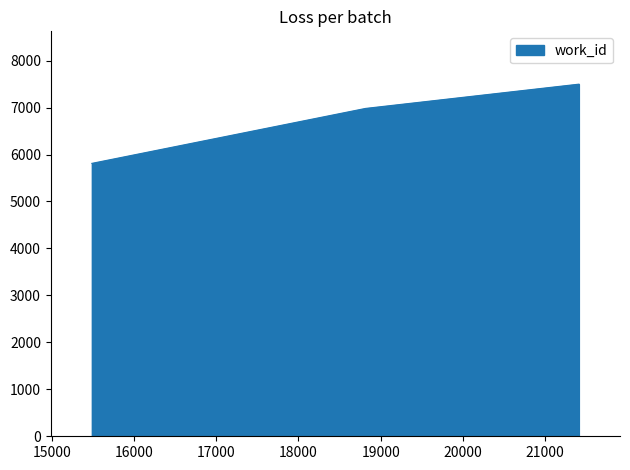

What is the smallest value displayed?

5812